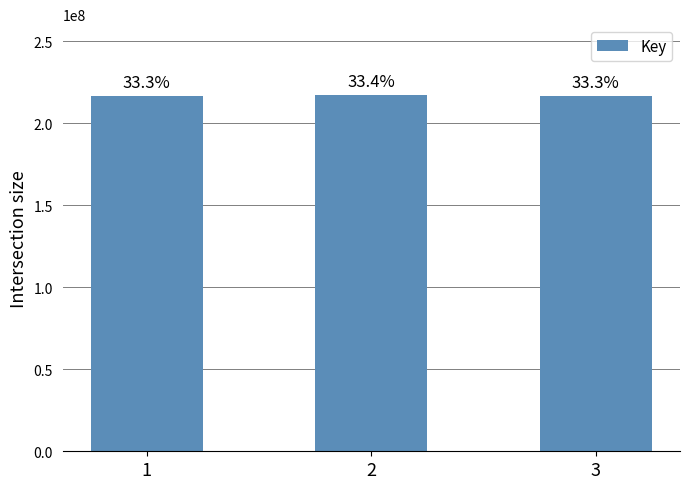

True or false: the data shows 217098782 at 2.

True